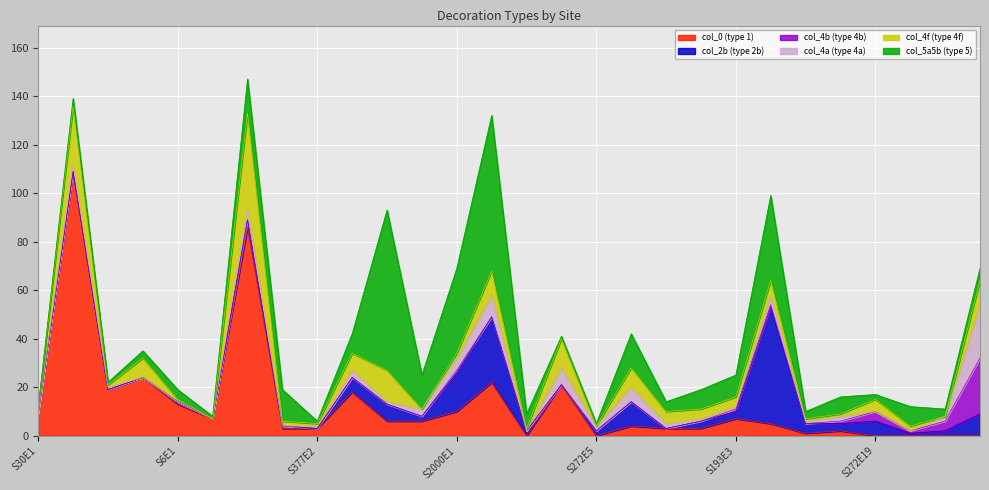

How many intersections are there between col_4a (type 4a) and col_2b (type 2b)?

8